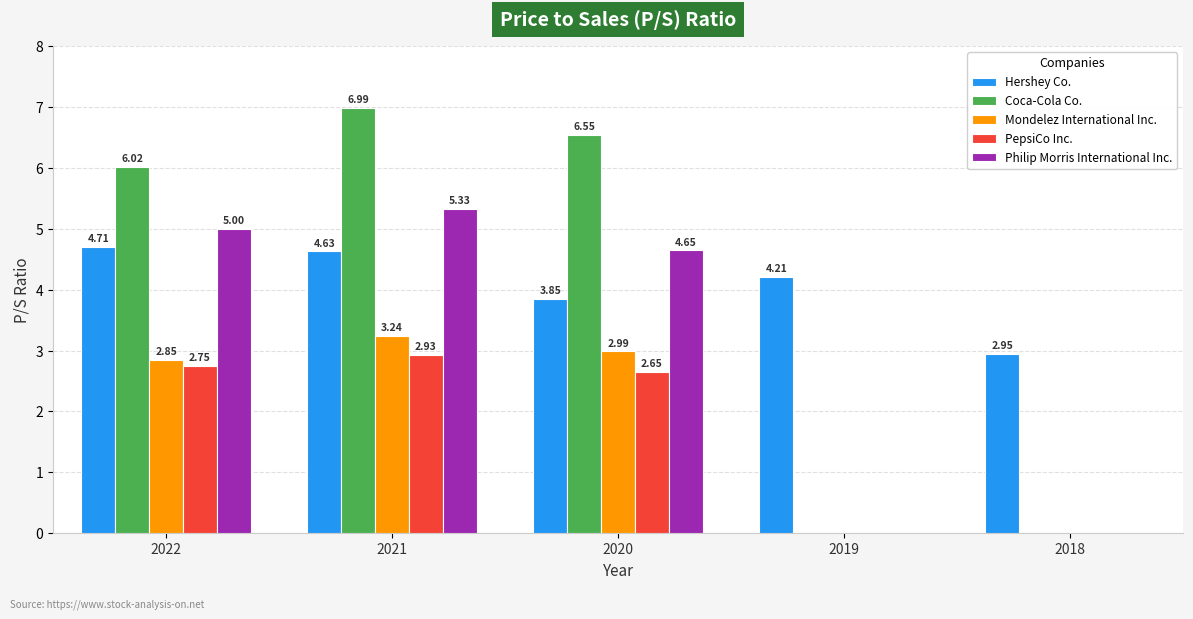

Count the number of data series in this chart.

5